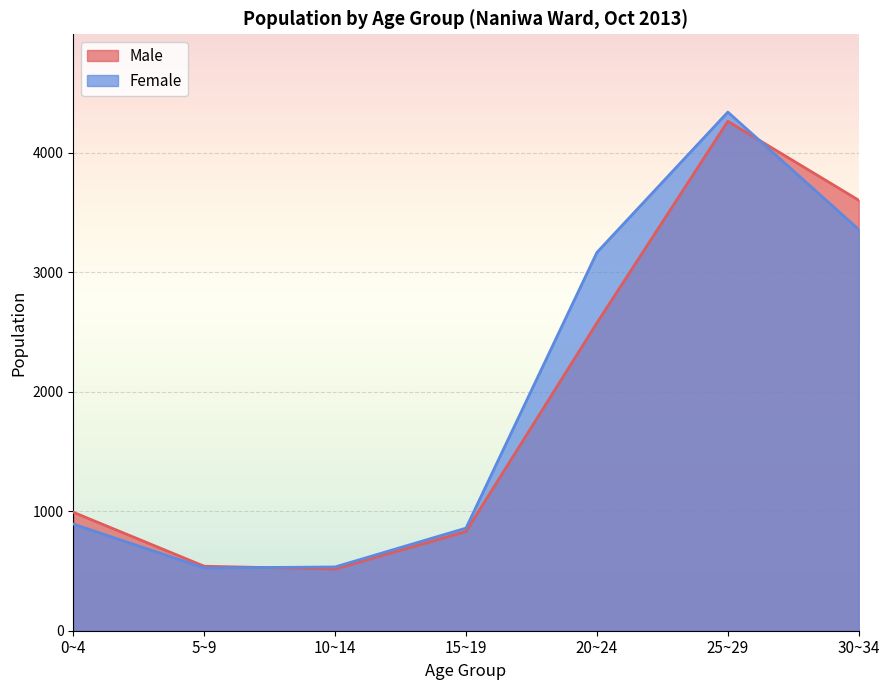

Rank the series by their average value, from highest to lowest.

Female, Male